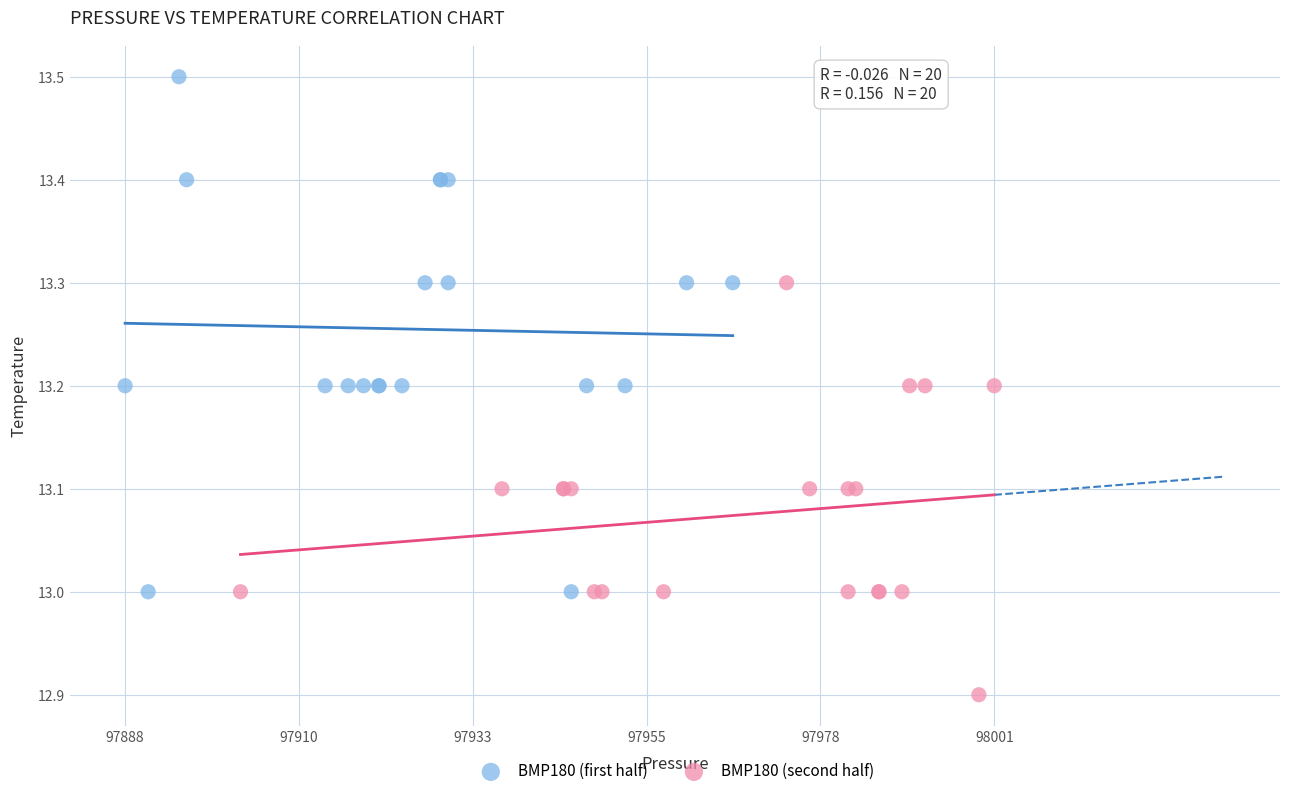

Which series contains the lowest Y value?

BMP180 (second half)